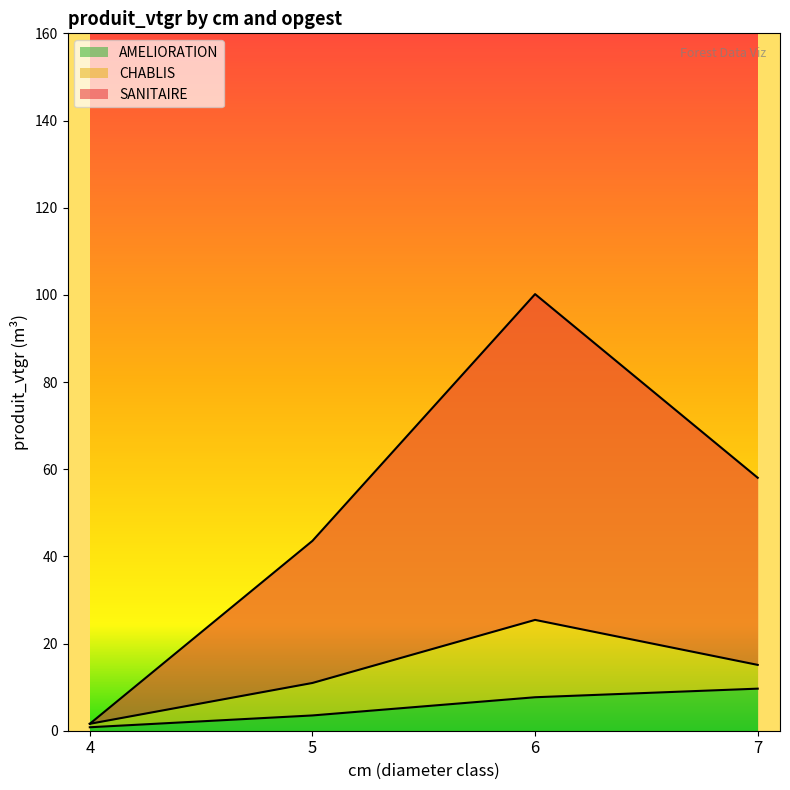

True or false: AMELIORATION has a value of 13.7 at 6.

False